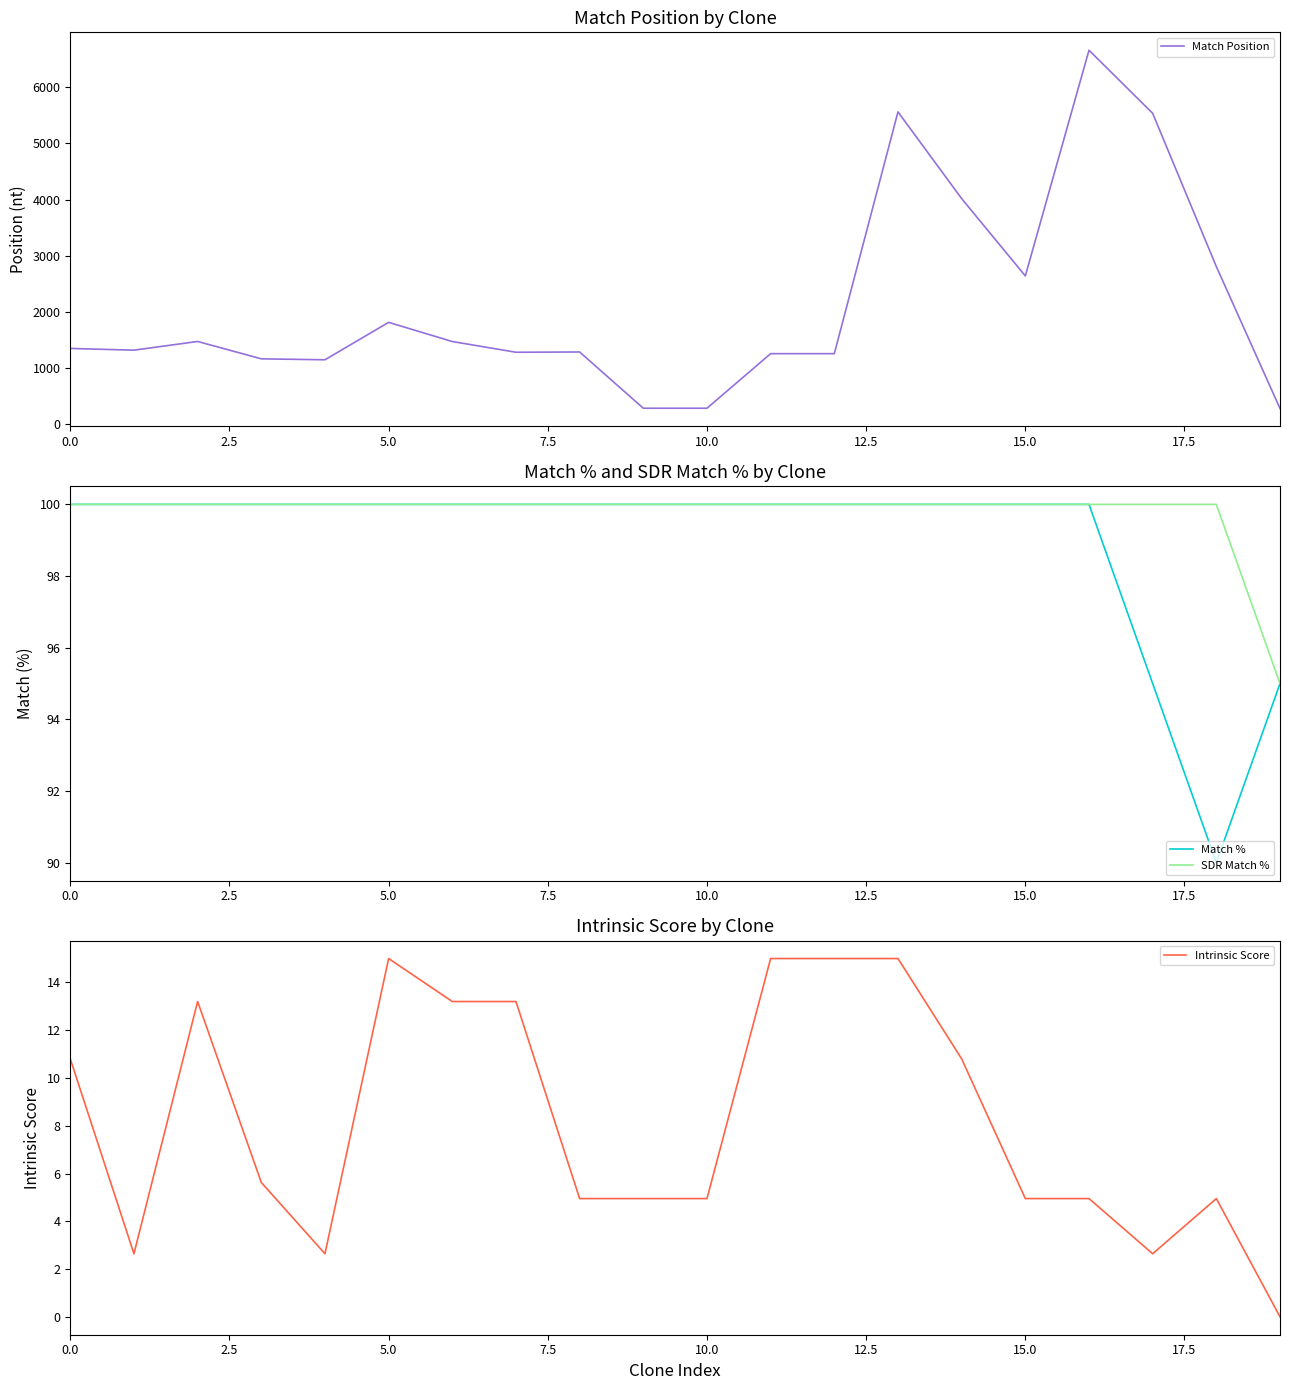

True or false: Match Position and Intrinsic Score cross at least once.

False